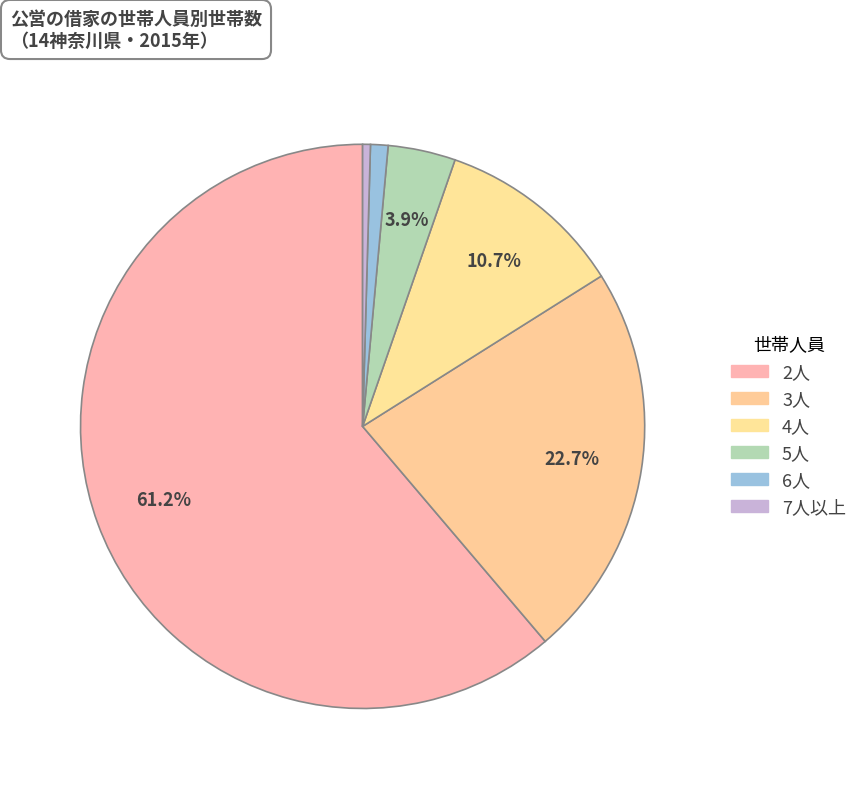

What is the ratio of the value at 2人 to the value at 6人?

61.1